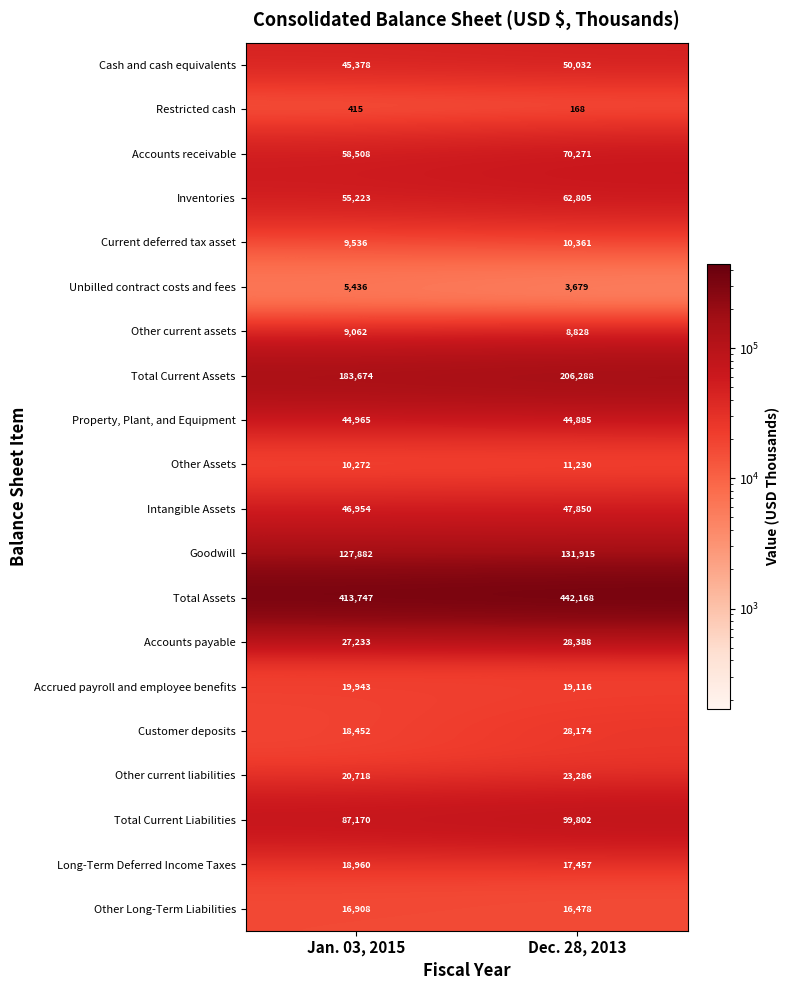

At how many categories does at least one series exceed 351081?

2